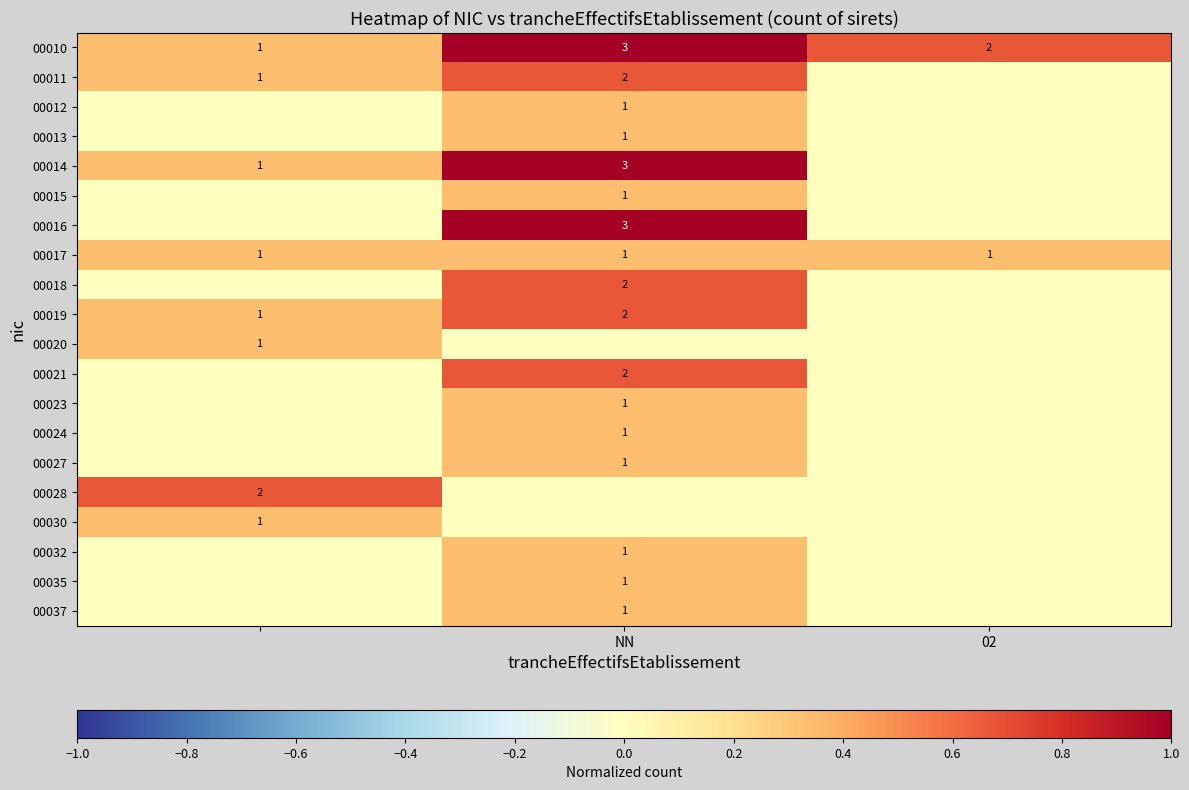

Is it true that 00021 equals 2 at NN?

True